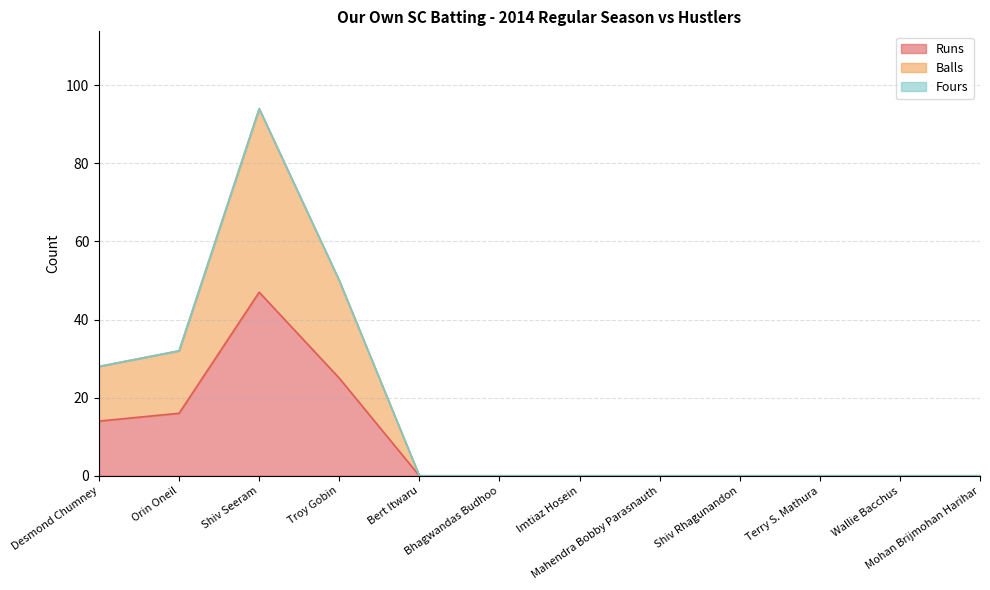

Is the value of Runs at Wallie Bacchus greater than the value of Balls at Bert Itwaru?

No